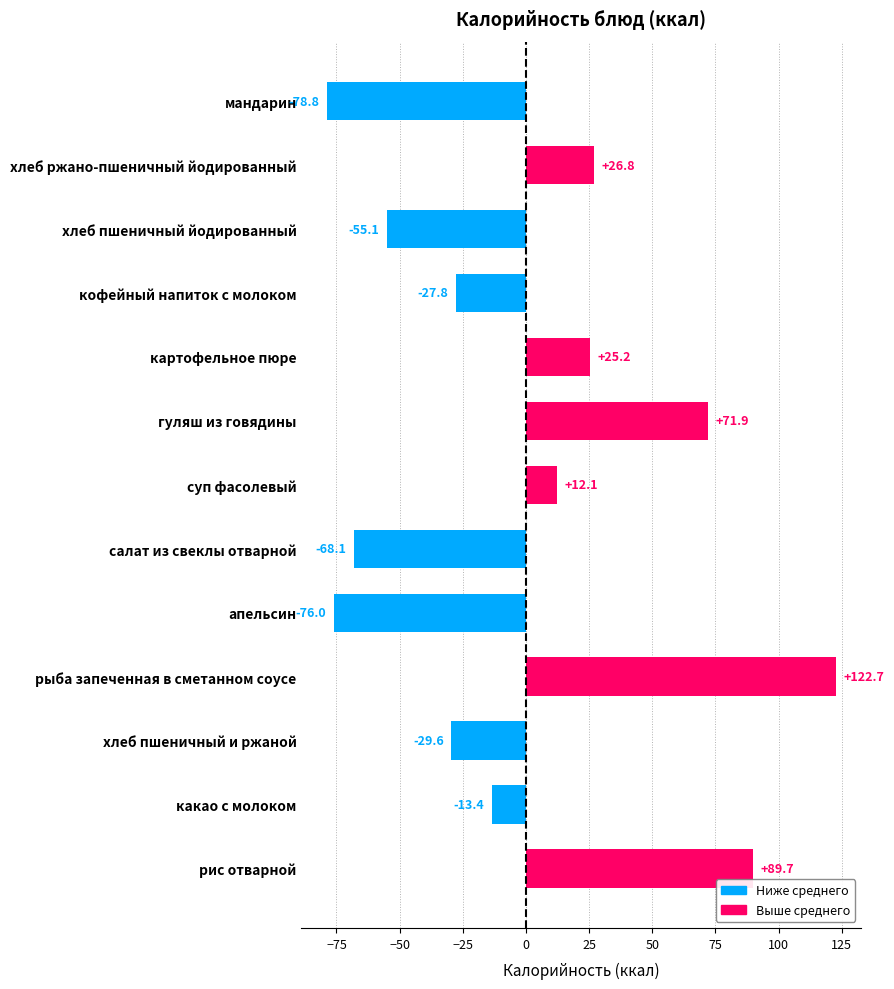

How many data points does each series have?

13